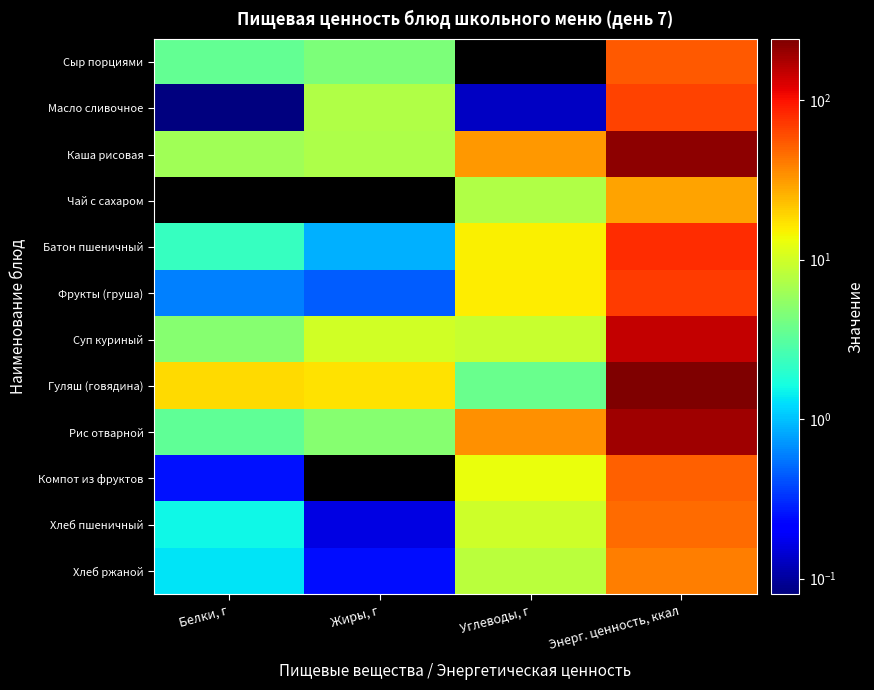

At which category is the sum across all series the highest?

Энерг. ценность, ккал